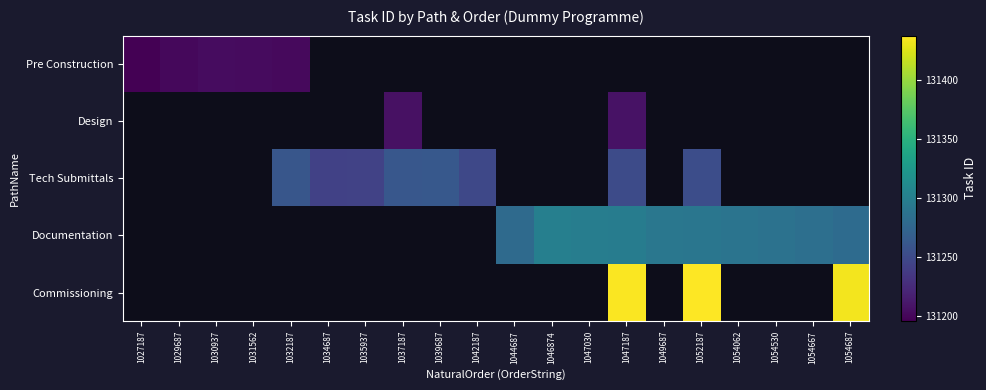

How many positive values does the Documentation series have?

10